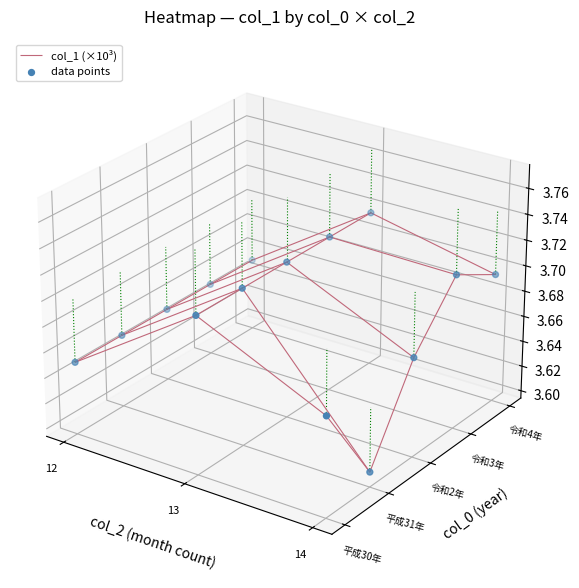

How many distinct data groups are displayed?

1